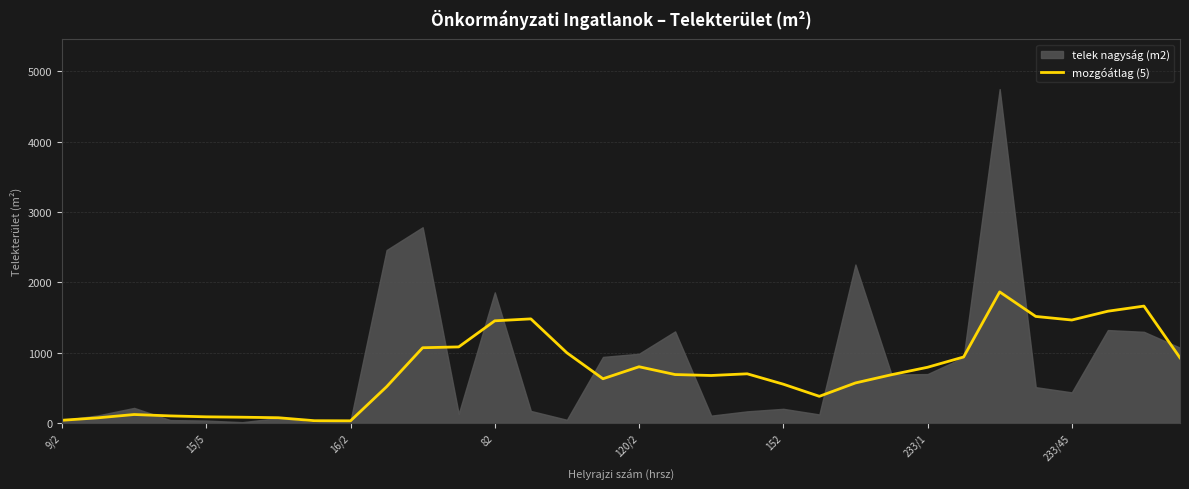

What is the highest value of the mozgóátlag (5) series?

1862.4